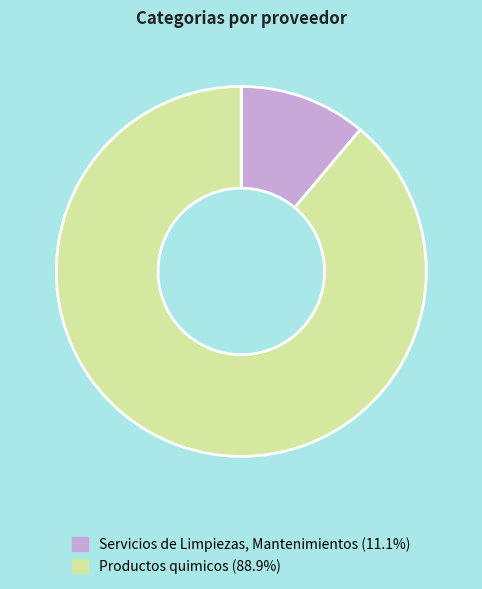

Count the number of slices in the pie.

2